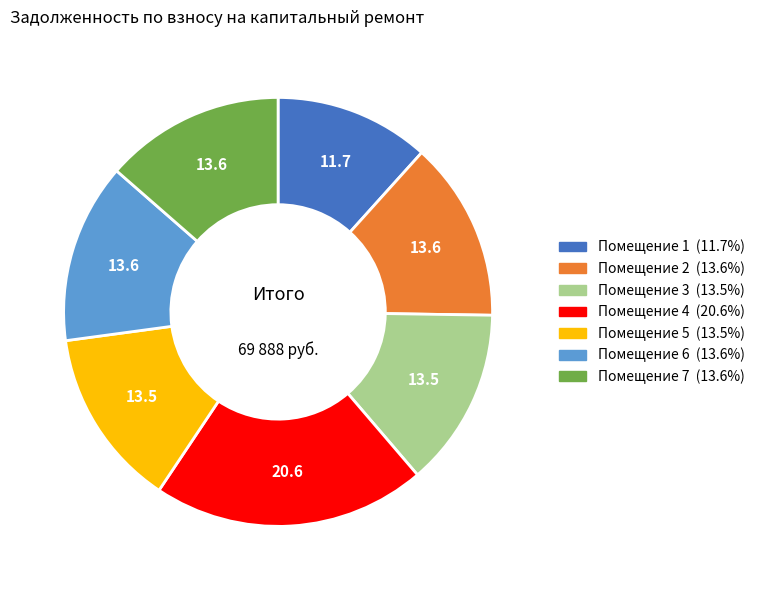

Is there any slice that represents more than half of the pie?

No